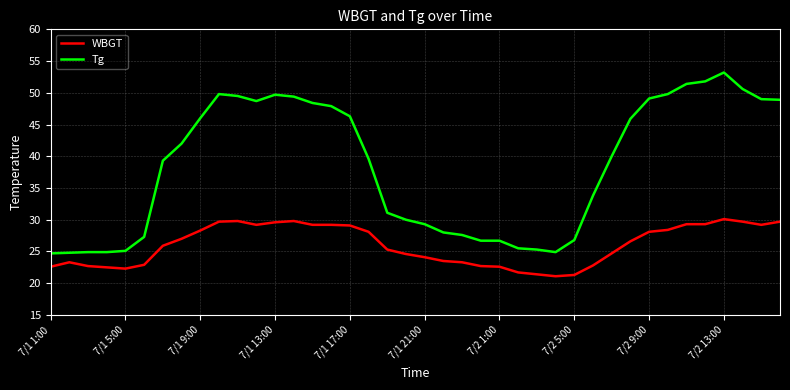

At how many categories does at least one series exceed 39?

22